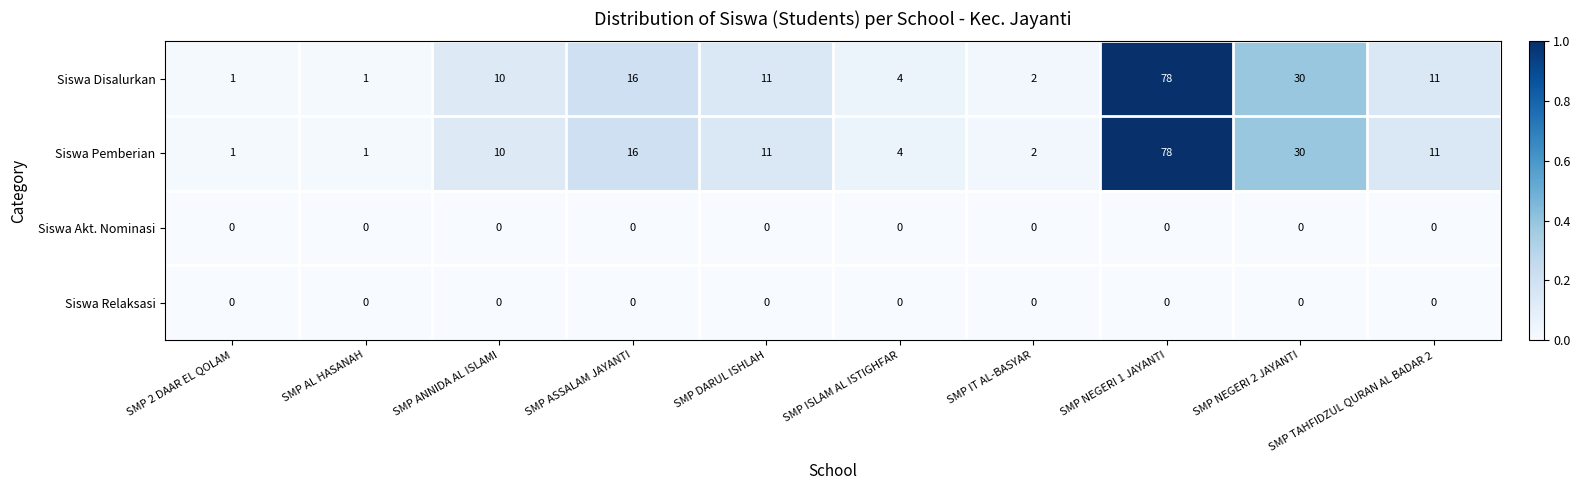

What is the spread (max minus min) of values at SMP NEGERI 2 JAYANTI?

30